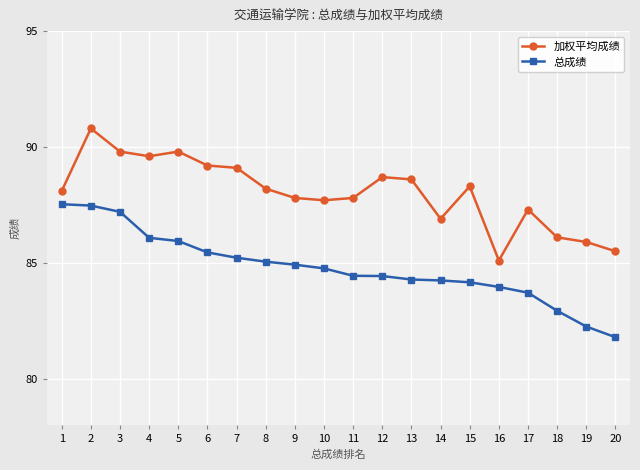

What value does the 总成绩 series have at 10?

84.8